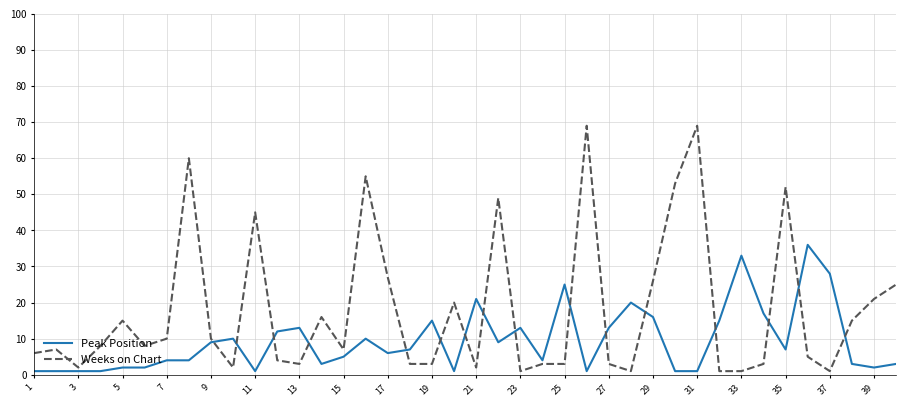

True or false: Peak Position and Weeks on Chart cross at least once.

True